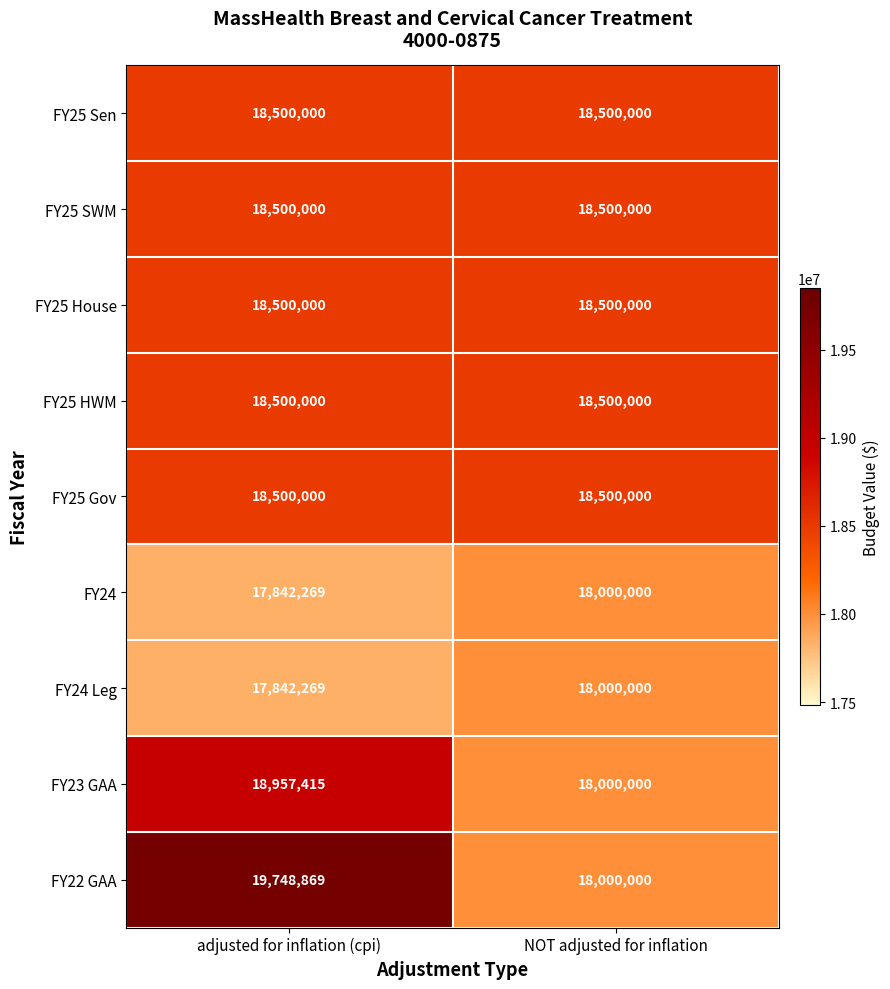

Rank the categories by FY24 value from highest to lowest.

NOT adjusted for inflation, adjusted for inflation (cpi)